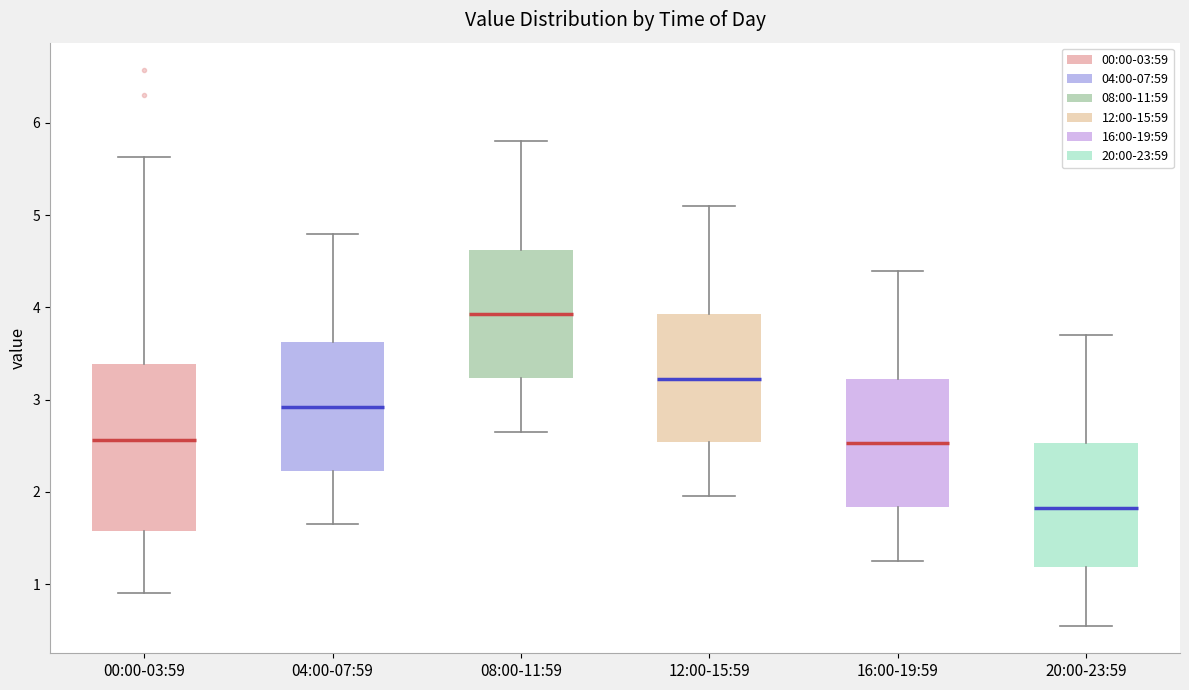

Which box has the lowest median line?

20:00-23:59